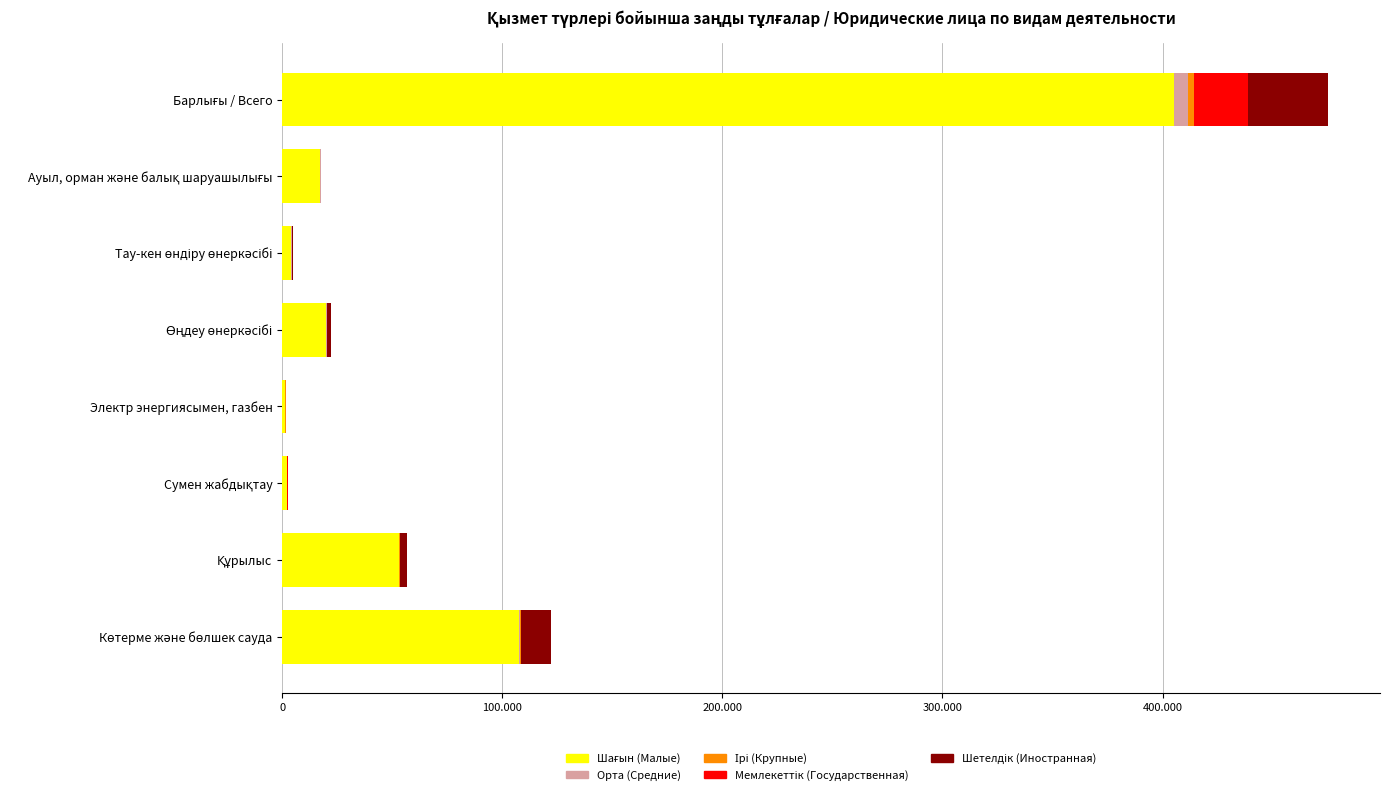

What is the highest value of the Шағын (Малые) series?

405214